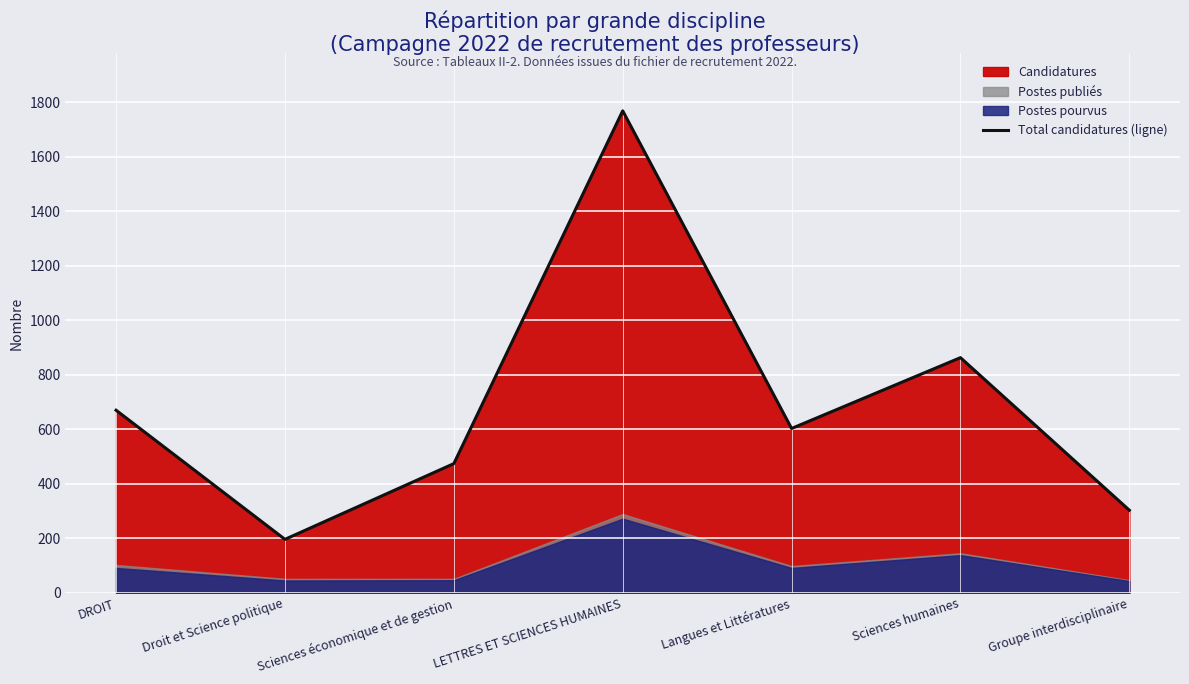

Read the value at Sciences économique et de gestion, to the nearest 10.

470